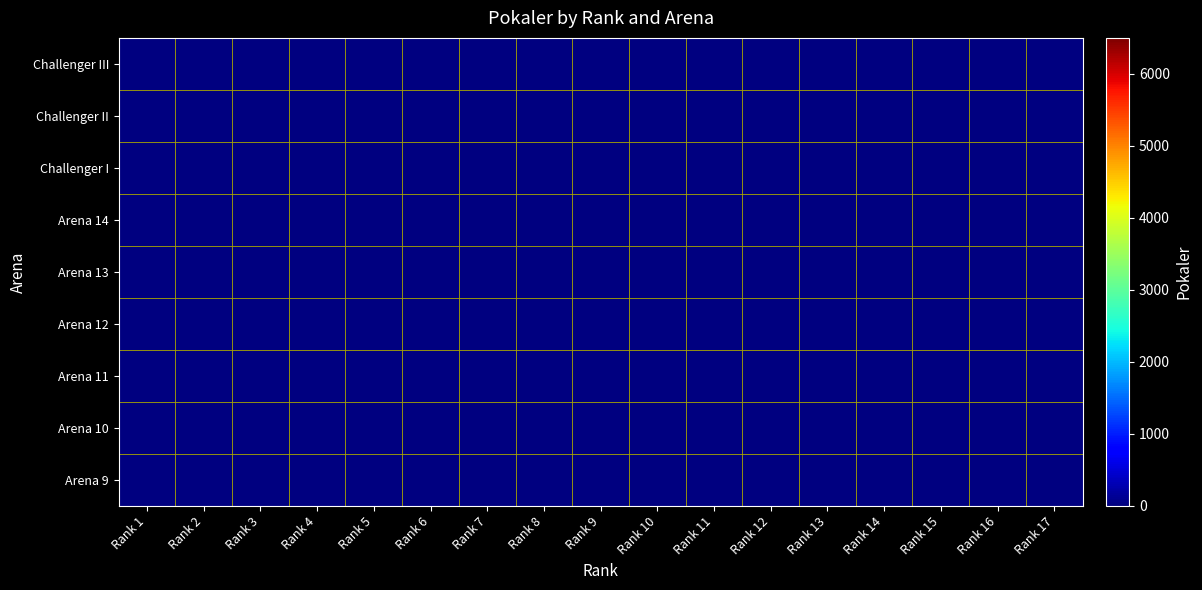

Count the number of categories in the chart.

17